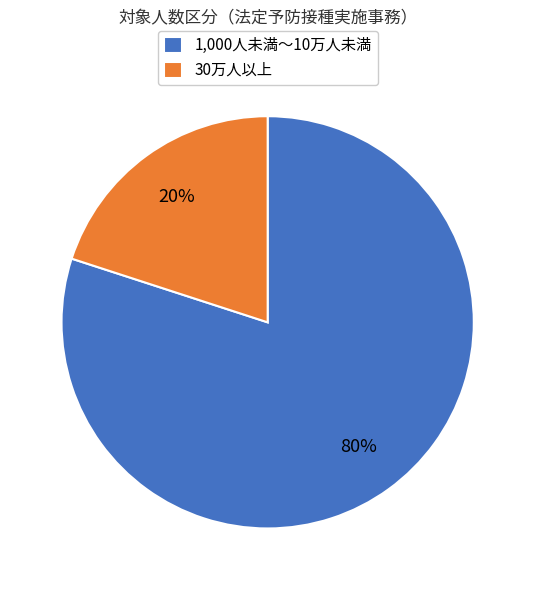

How many segments does this pie chart have?

2